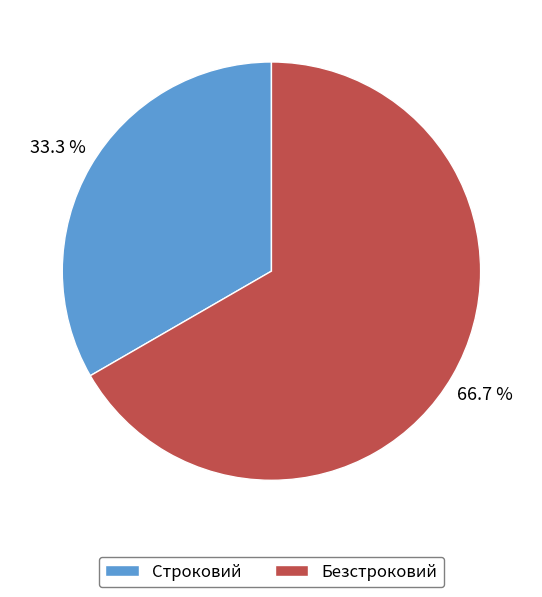

Which has a higher value, Строковий or Безстроковий?

Безстроковий